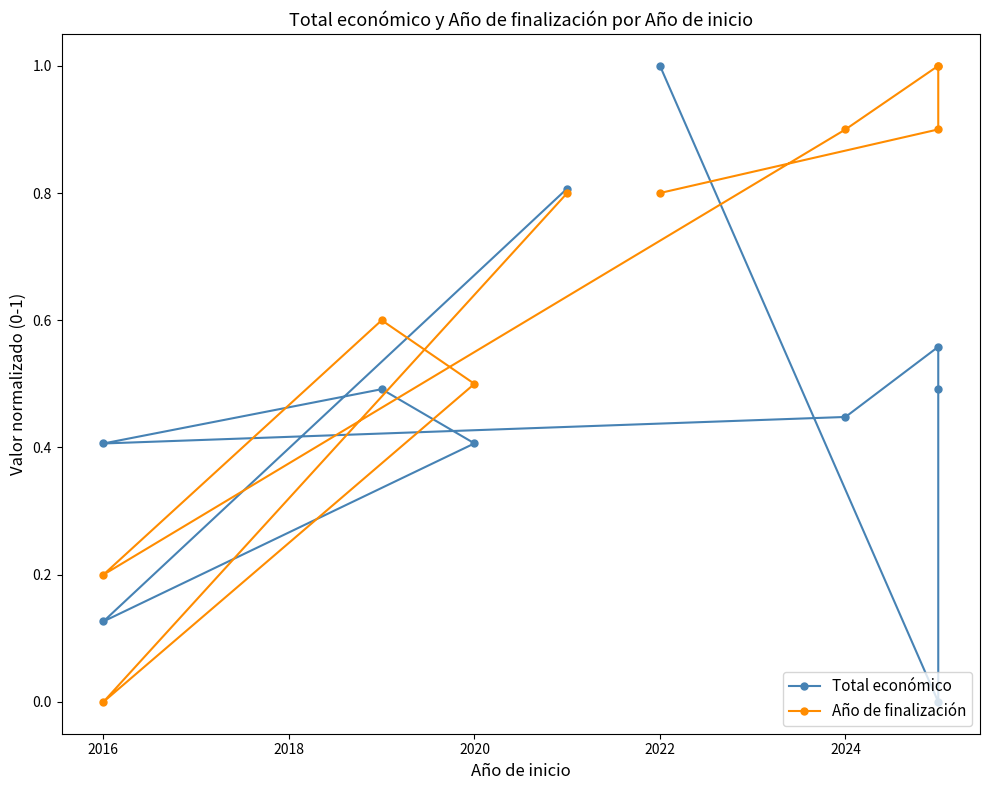

True or false: Año de finalización has a value of 0.9 at 2024.

True